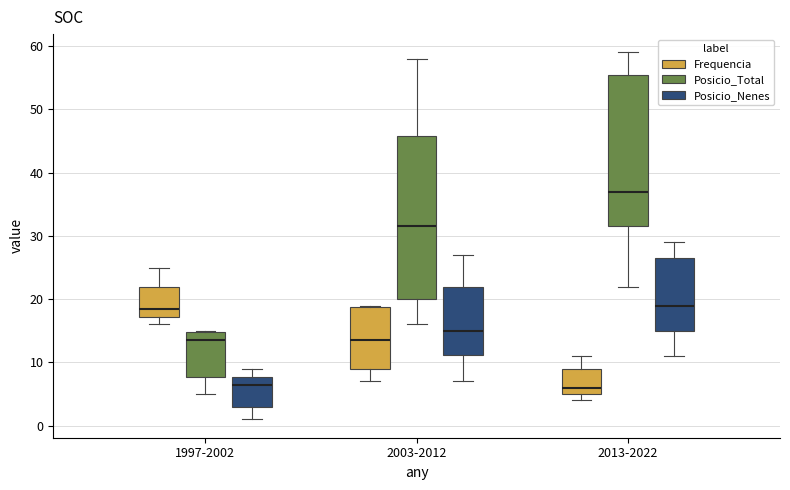

Reading left to right, read every box against the y-axis: the position of its median line, the range the box covers, and the ends of its whiskers. The values are not printed on the chart, so give them approximately, as read against the axis.

1997-2002 (Frequencia): median 19, box 17 to 22, whiskers 16 to 25
1997-2002 (Posicio_Total): median 14, box 8 to 15, whiskers 5 to 15
1997-2002 (Posicio_Nenes): median 7, box 3 to 8, whiskers 1 to 9
2003-2012 (Frequencia): median 14, box 9 to 19, whiskers 7 to 19
2003-2012 (Posicio_Total): median 32, box 20 to 46, whiskers 16 to 58
2003-2012 (Posicio_Nenes): median 15, box 11 to 22, whiskers 7 to 27
2013-2022 (Frequencia): median 6, box 5 to 9, whiskers 4 to 11
2013-2022 (Posicio_Total): median 37, box 32 to 56, whiskers 22 to 59
2013-2022 (Posicio_Nenes): median 19, box 15 to 27, whiskers 11 to 29